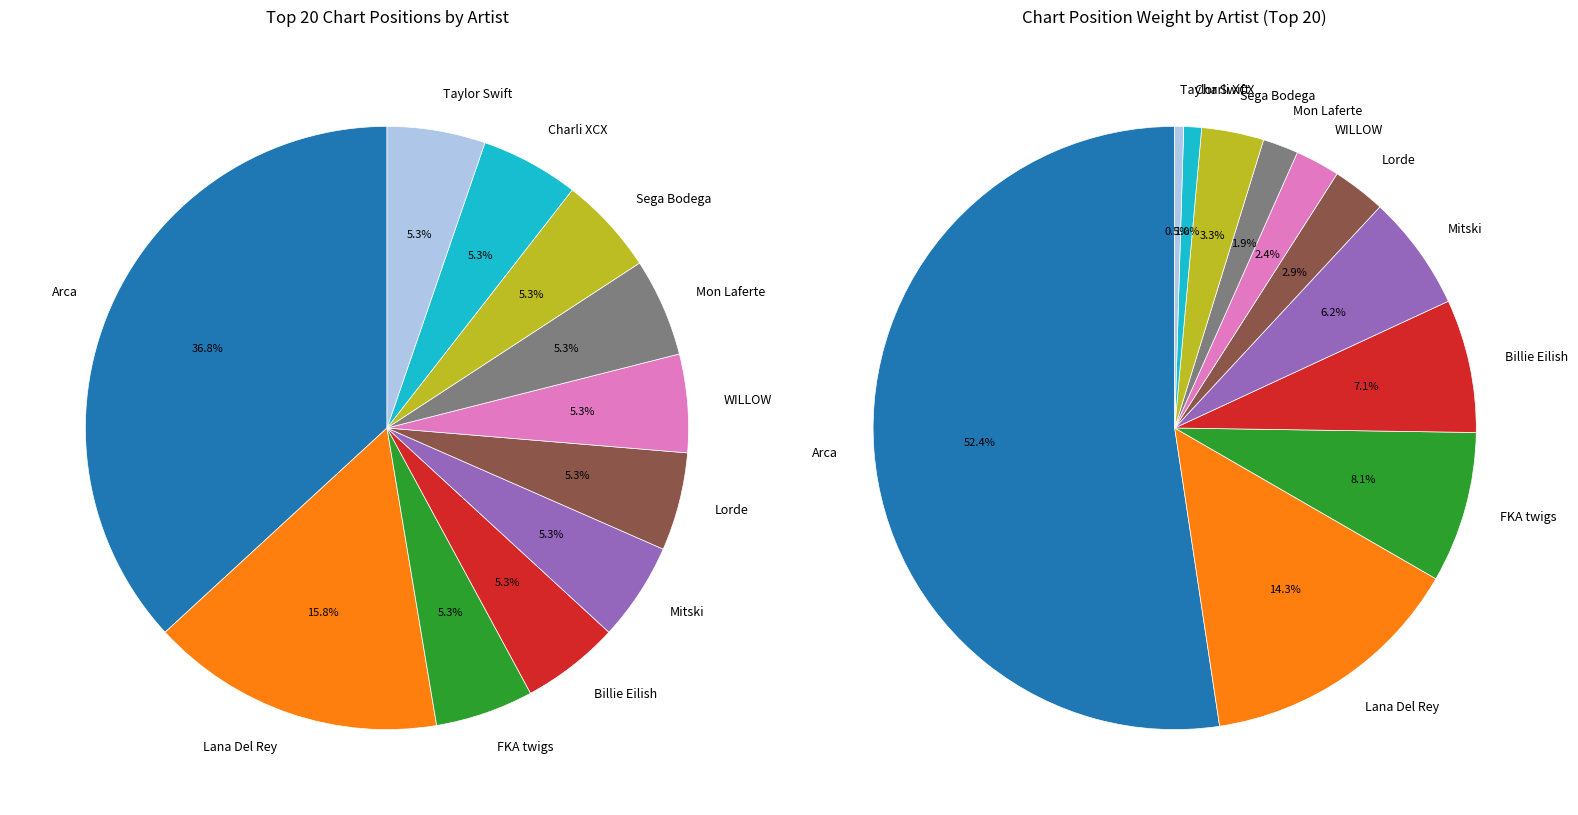

How many segments does this pie chart have?

11